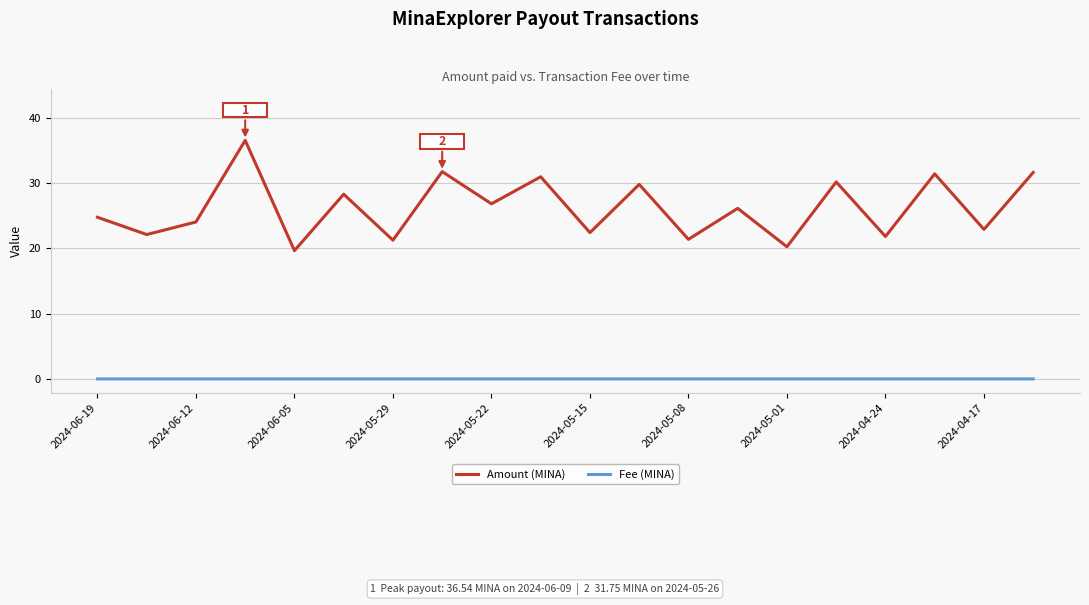

What is the difference between the second highest and minimum values in the Amount (MINA) series?

12.1